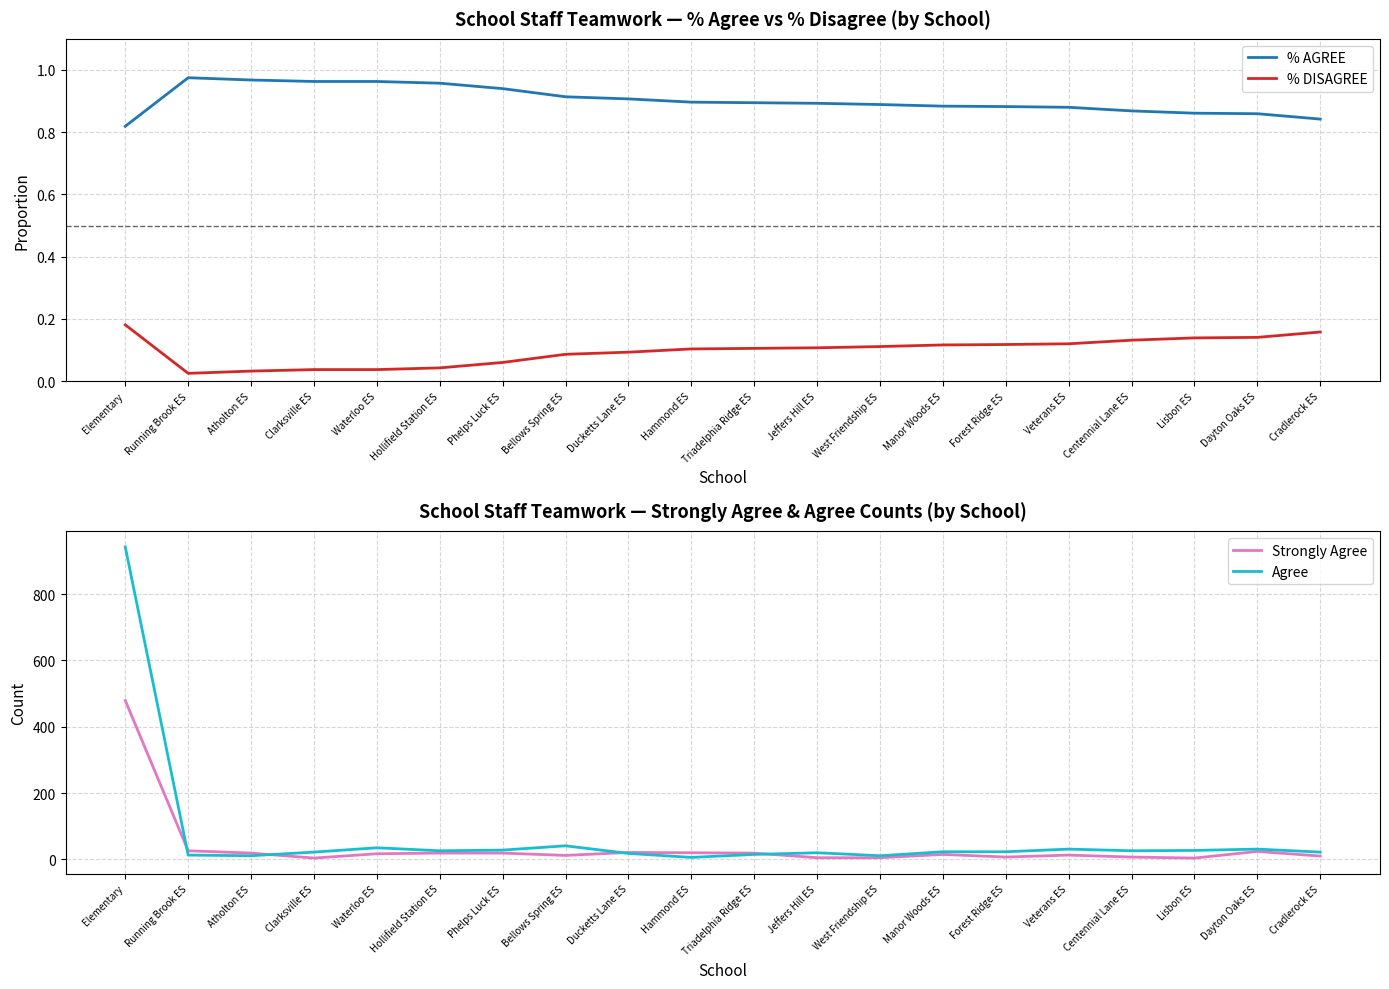

What are all the series names shown in the legend?

% AGREE, % DISAGREE, Strongly Agree, Agree